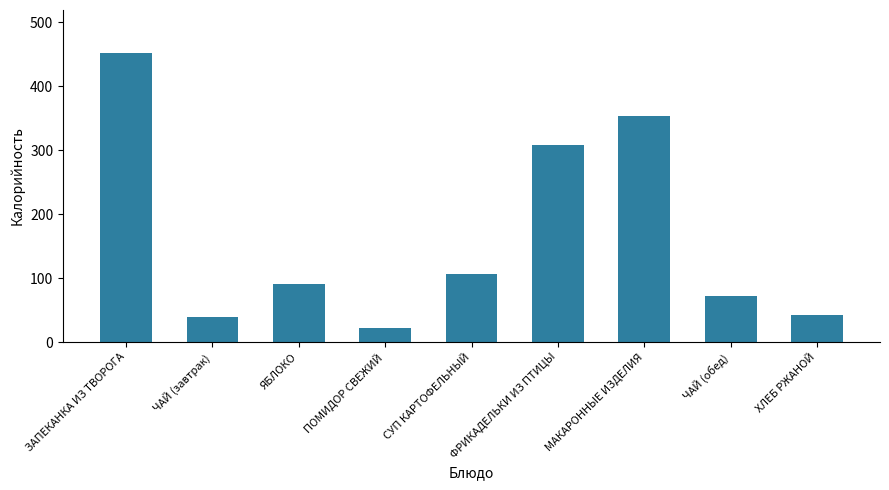

What is the label of the 6th bar from the left?

ФРИКАДЕЛЬКИ ИЗ ПТИЦЫ